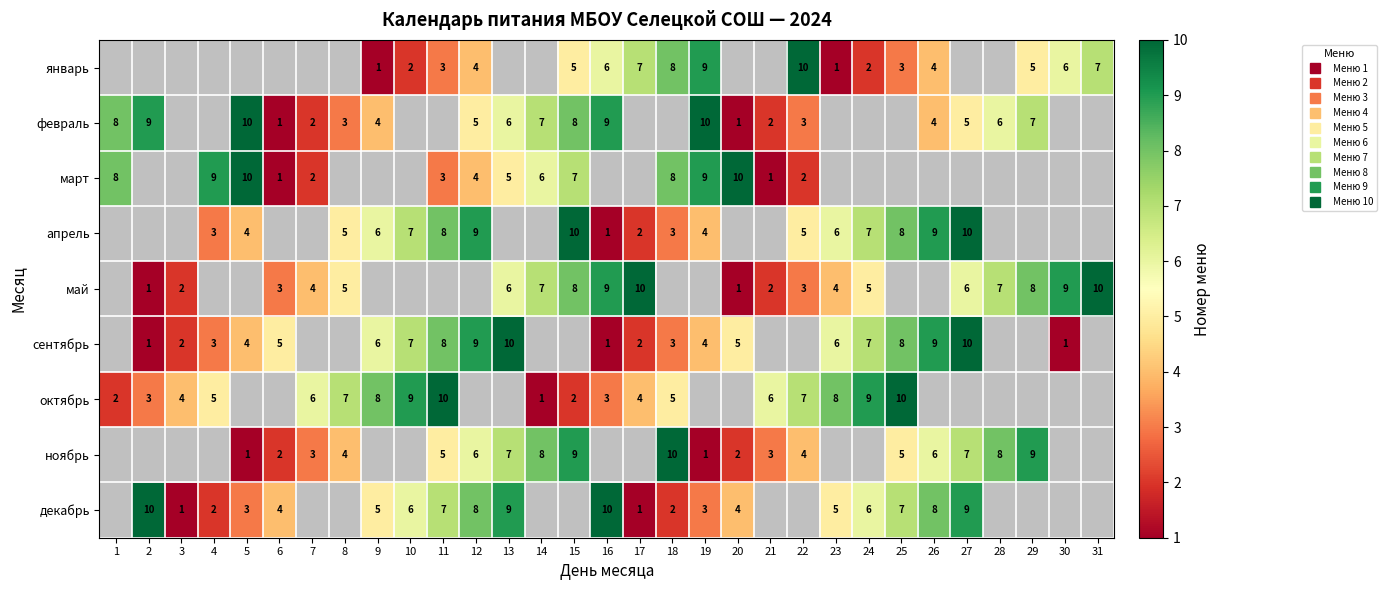

Is it true that ноябрь equals 8.0 at 28?

True